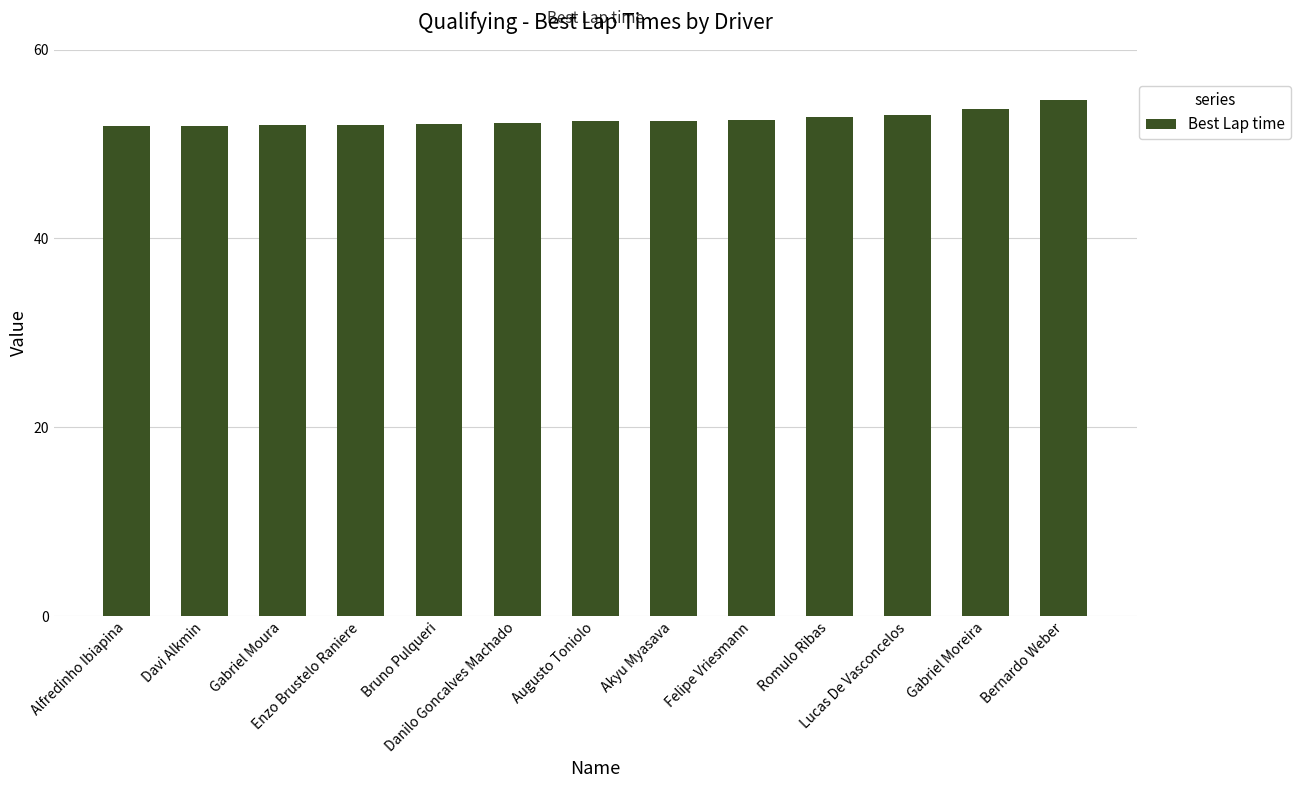

What position from the right is Gabriel Moreira?

2